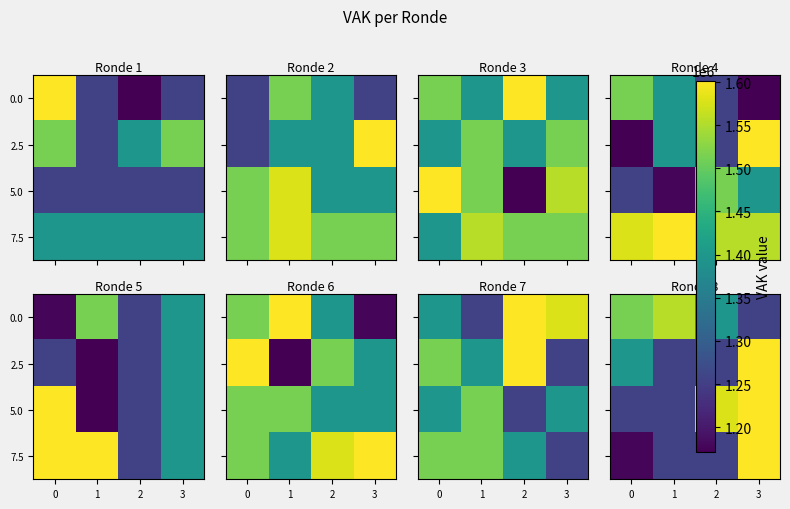

What is the smallest value displayed?

1177087